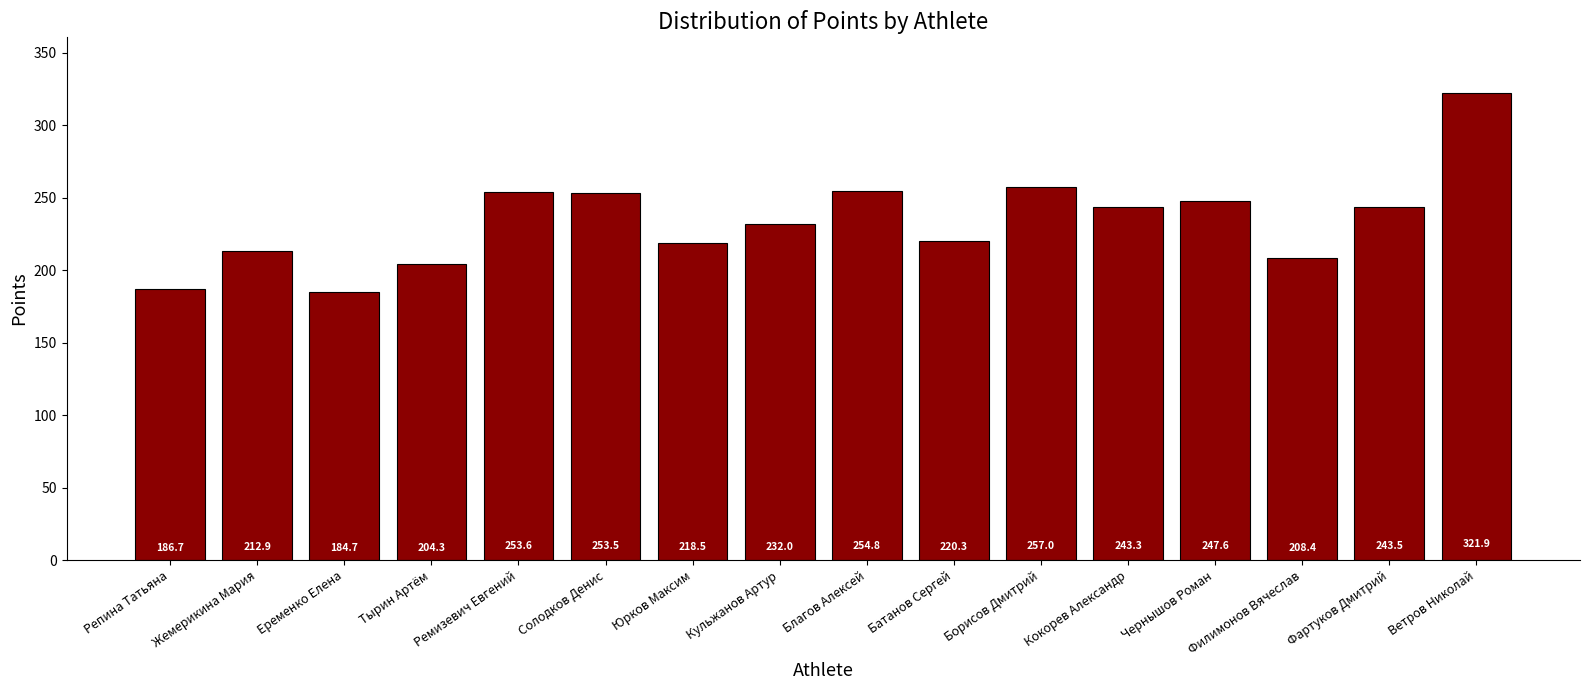

Which category has the highest value across all series?

Ветров Николай